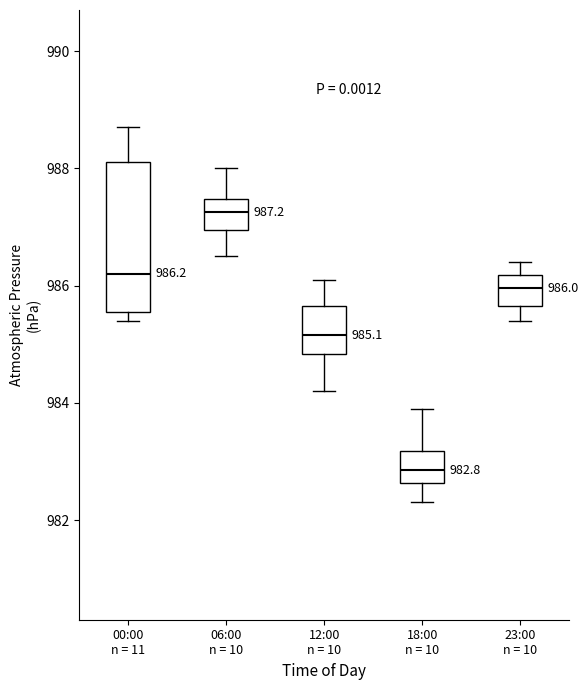

Which box's median line is the highest?

06:00 n = 10